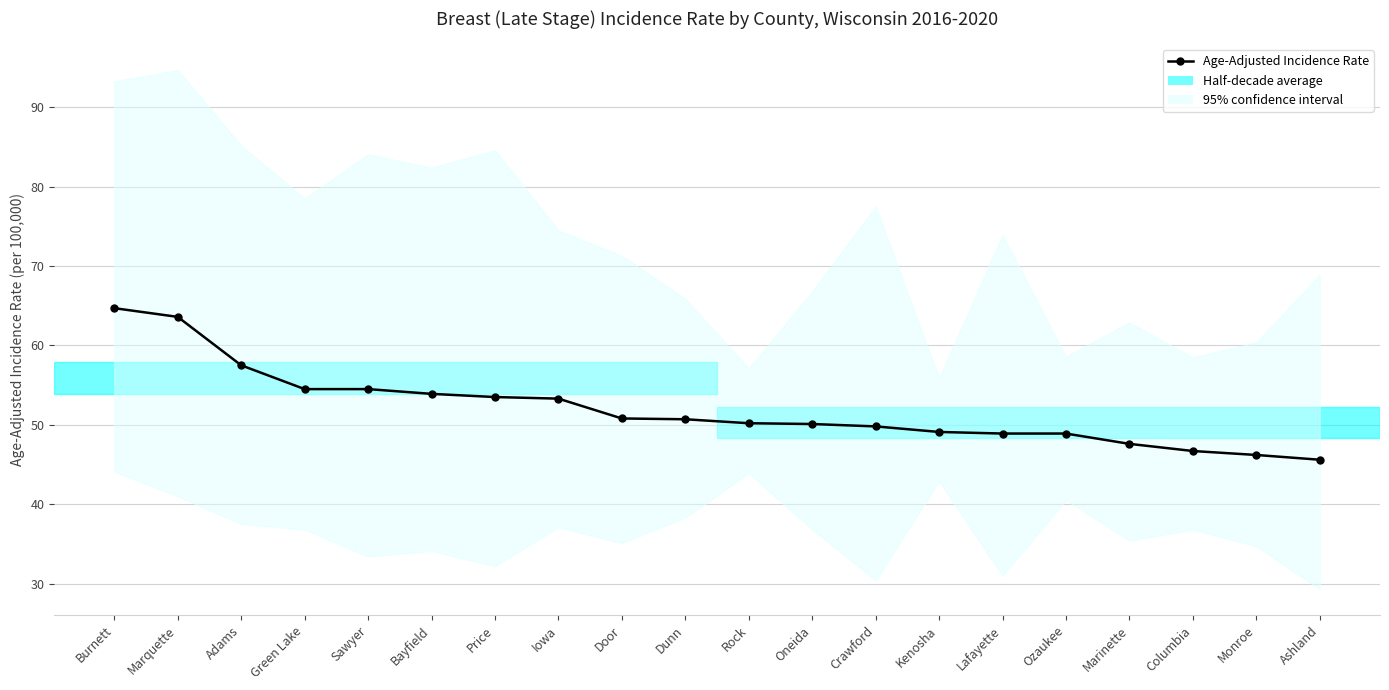

Approximately how many times larger is the value at Kenosha compared to Ashland?

1.1